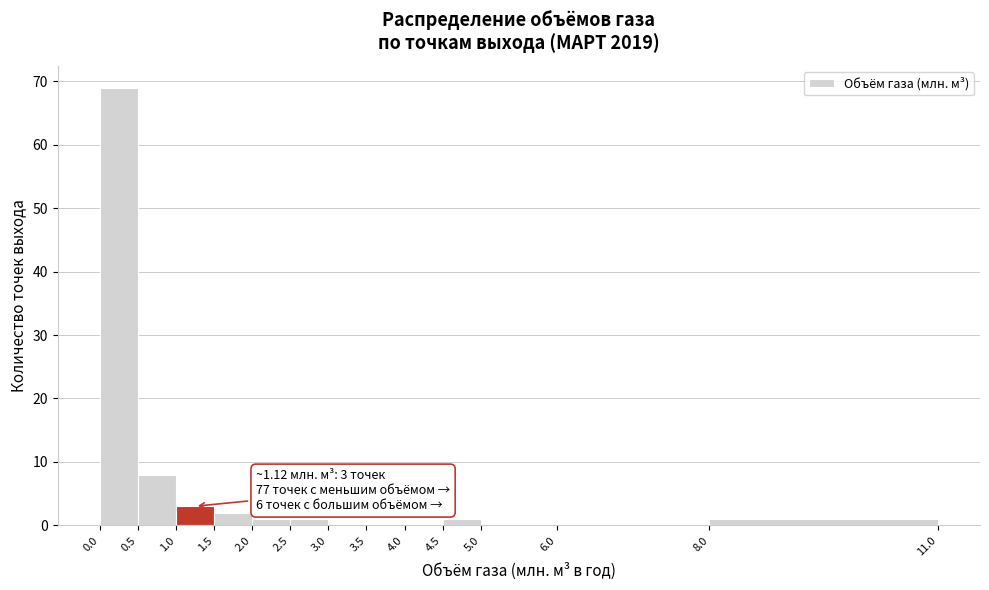

Over which range of the x-axis is the bar tallest?

0.0 to 0.5